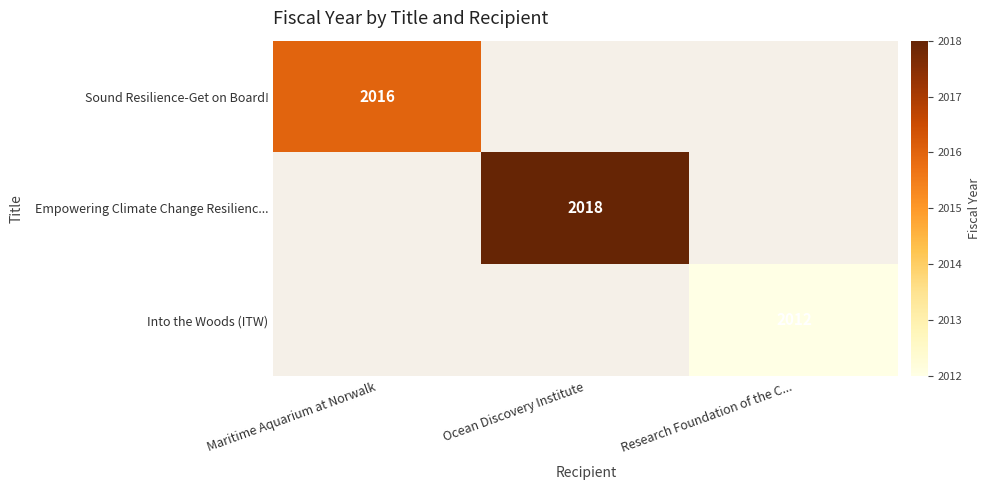

The value of Sound Resilience-Get on Board! at Maritime Aquarium at Norwalk is 2016. True or false?

True